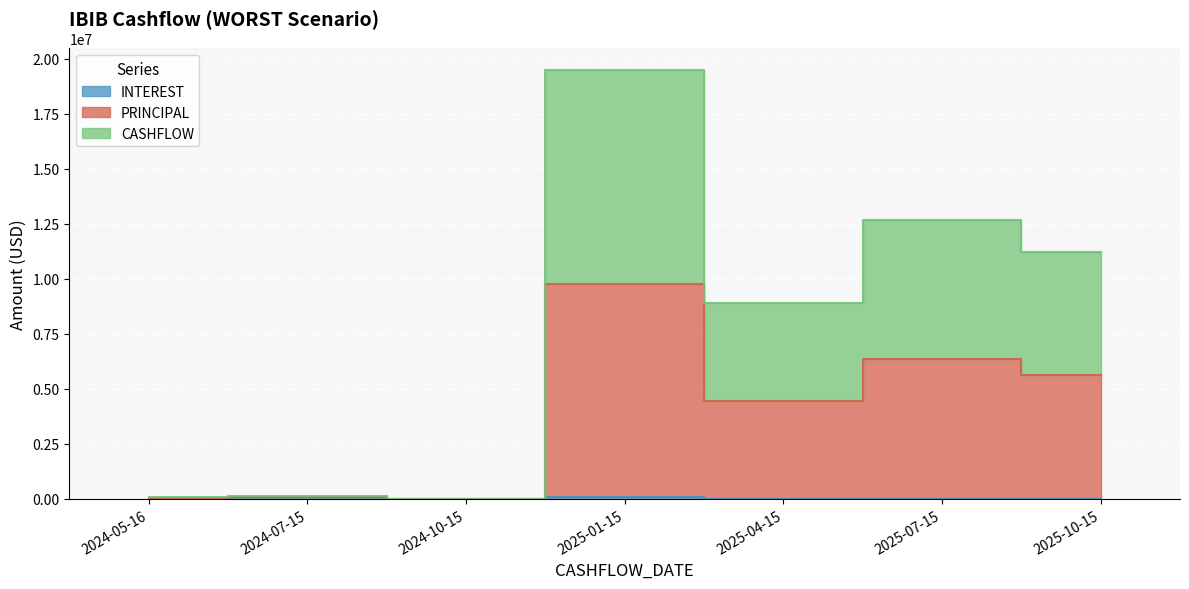

True or false: INTEREST and PRINCIPAL cross at least once.

False